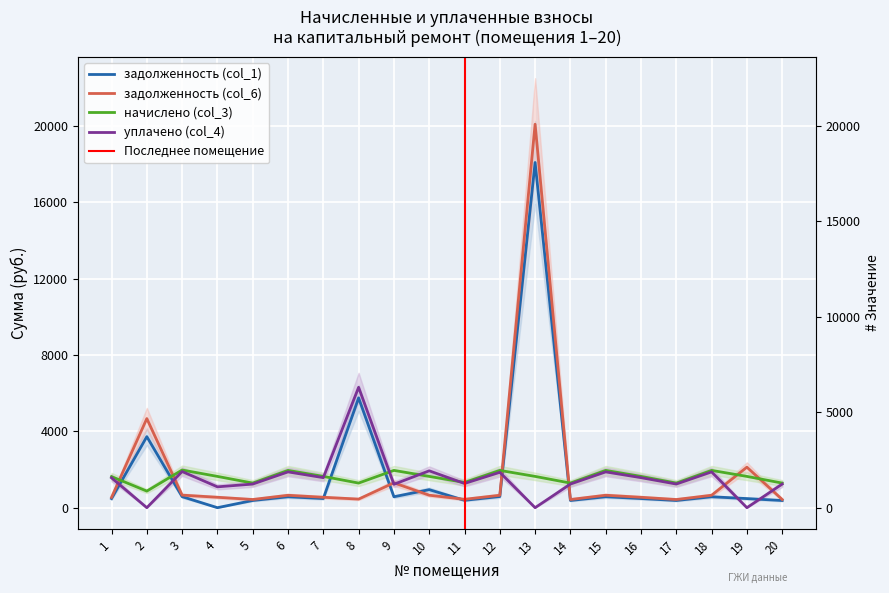

How many lines are shown in the chart?

4